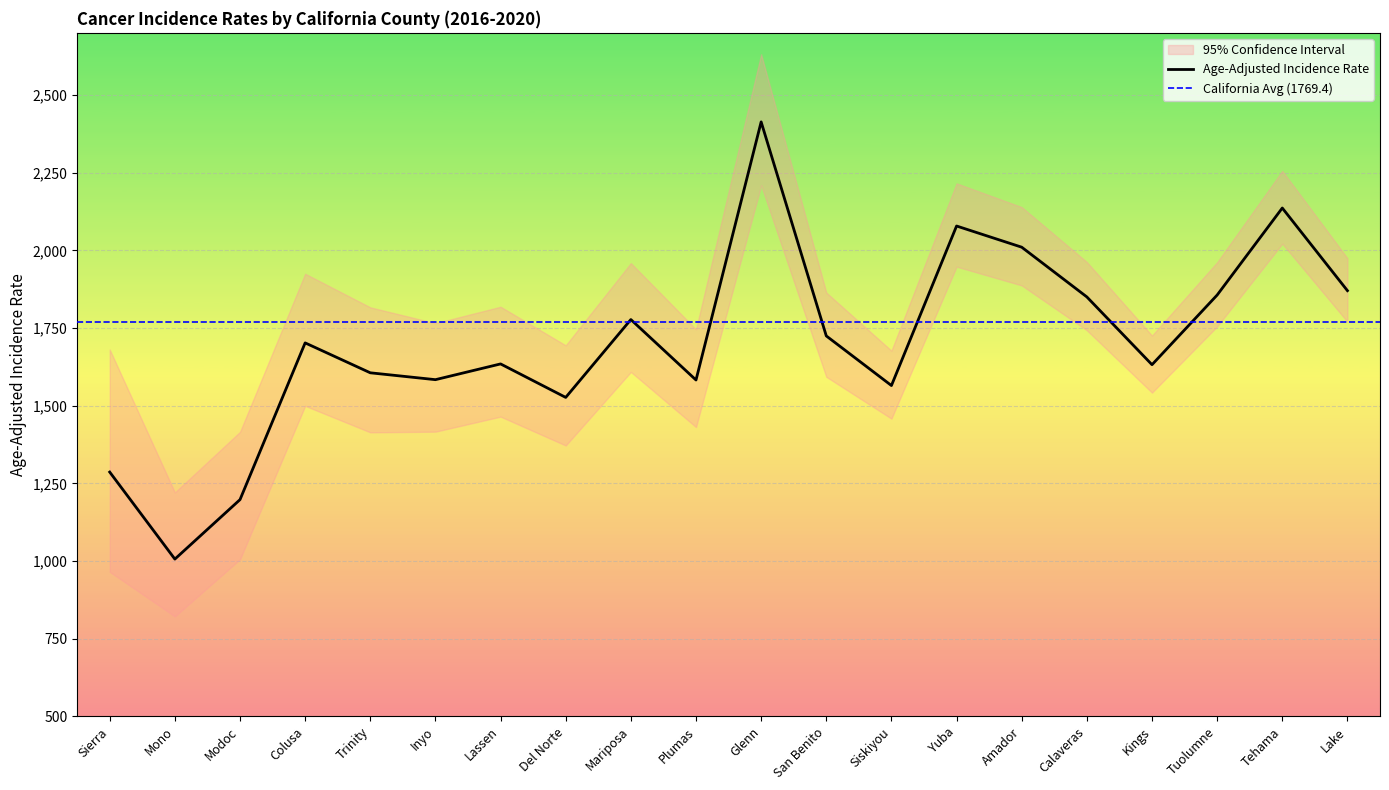

The value of Age-Adjusted Incidence Rate at Tuolumne is 540.7. True or false?

False